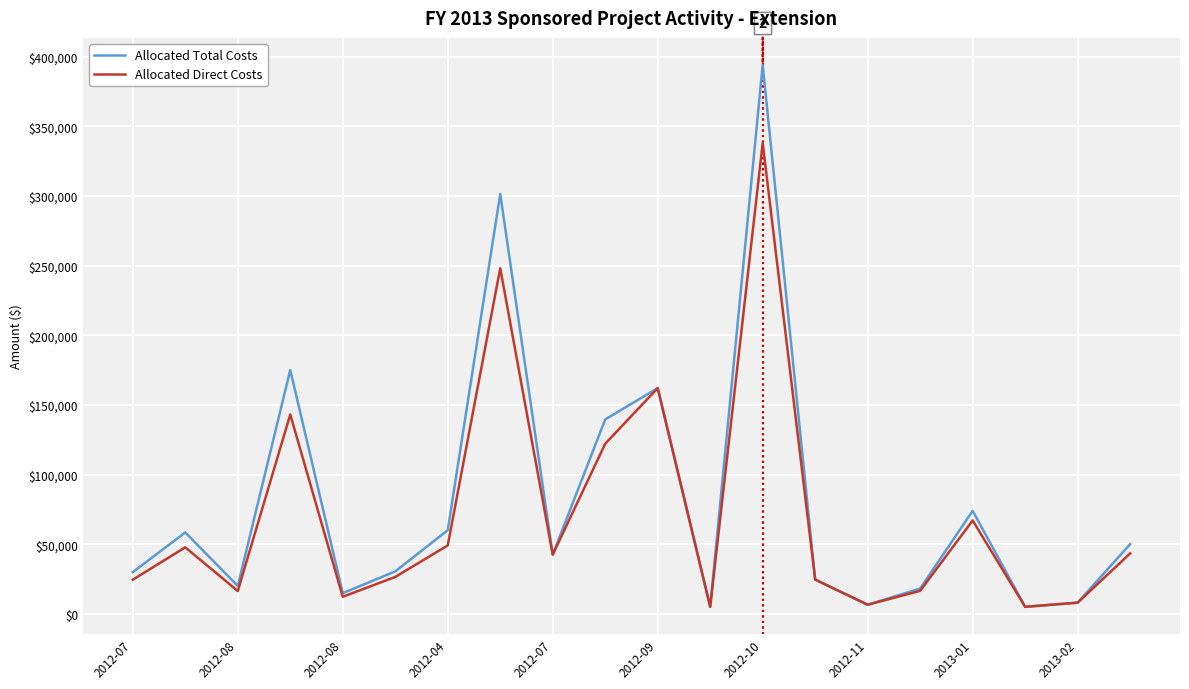

List the series in order of their peak value, highest first.

Allocated Total Costs, Allocated Direct Costs